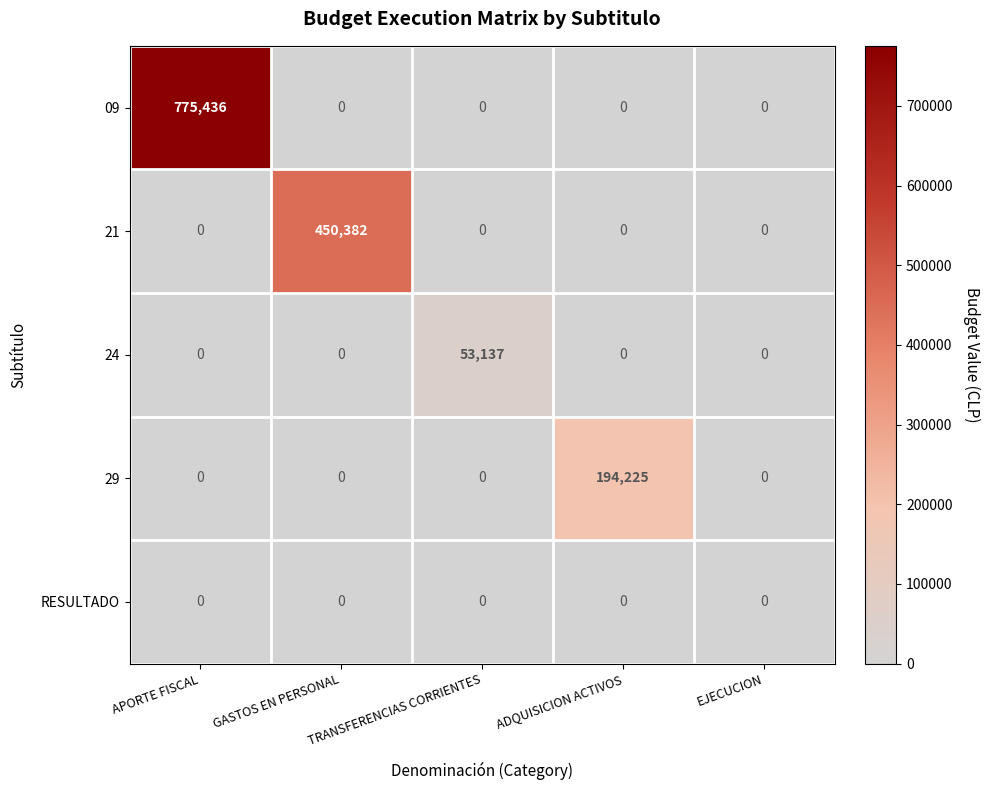

Which series has the largest range (max minus min)?

09